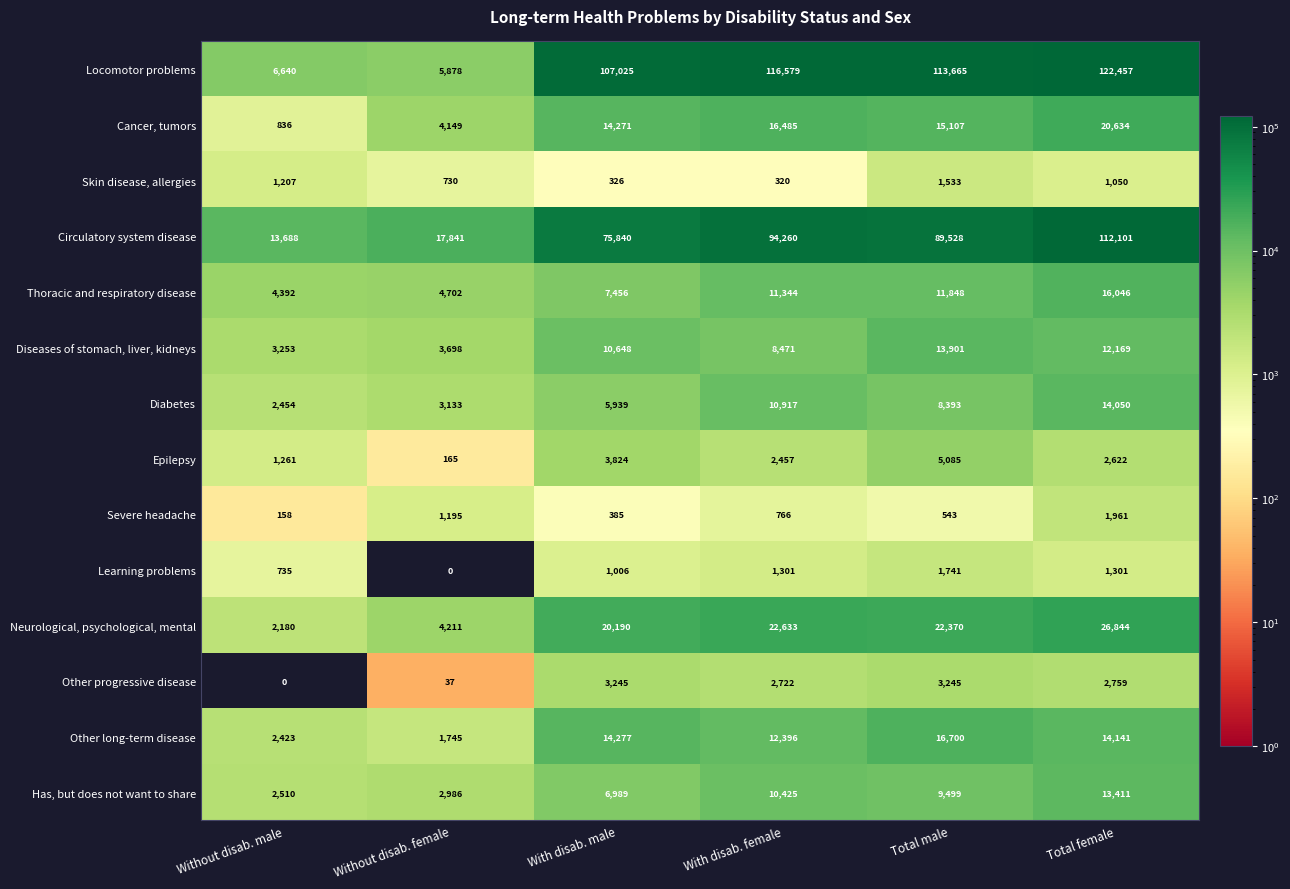

What is the total value across all series at Without disab. female?

50470